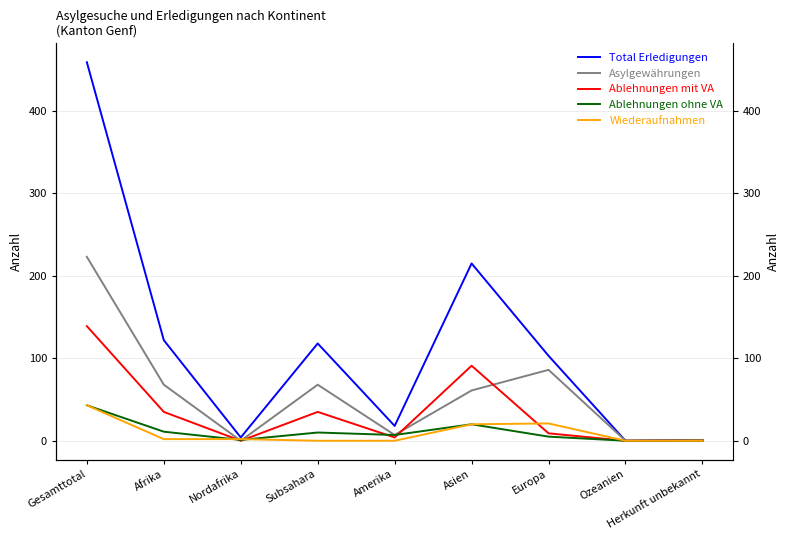

Between Subsahara and Amerika, which series saw the biggest shift?

Total Erledigungen